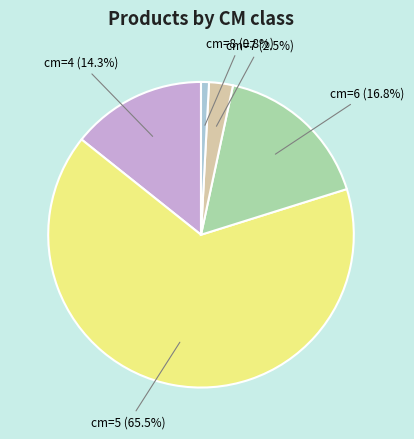

Is there a majority slice in this chart?

Yes